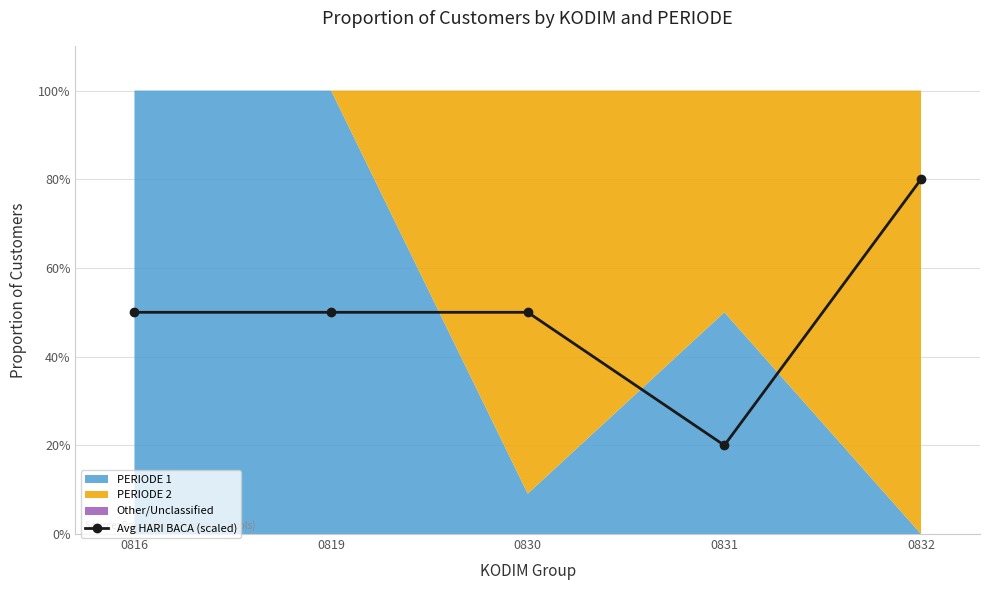

List the labels in order of value, smallest first.

0831, 0816, 0819, 0830, 0832